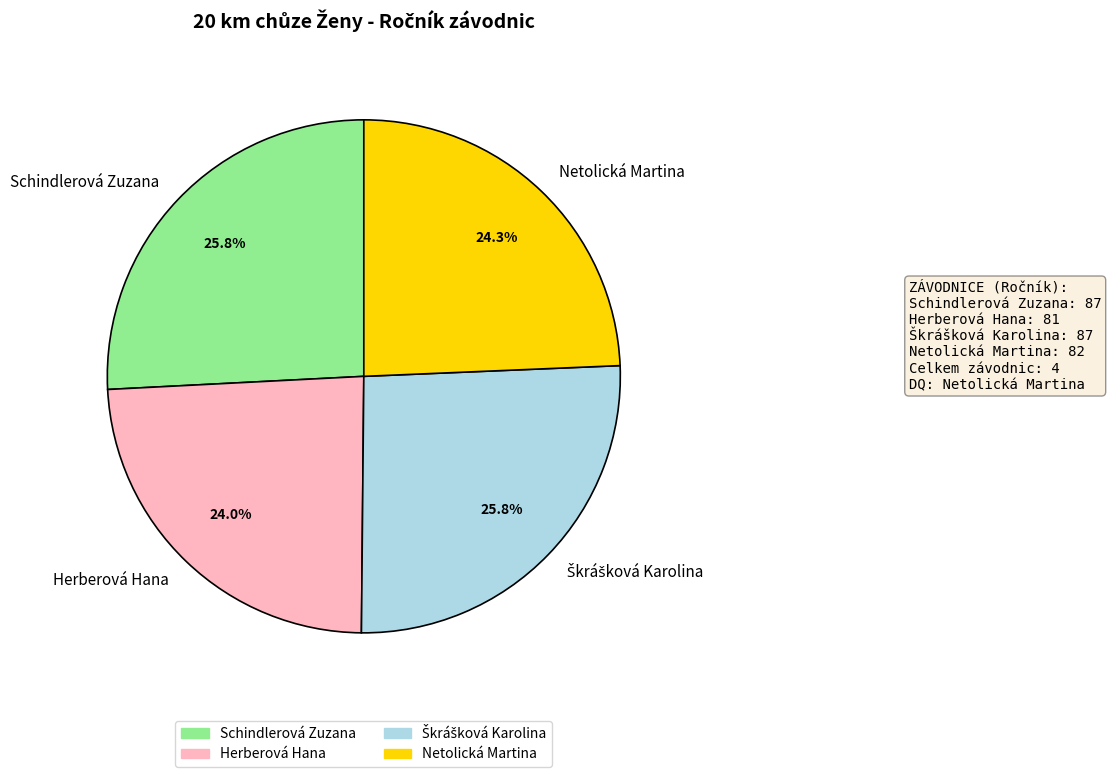

What is the ratio of the value at Herberová Hana to the value at Netolická Martina?

1.0